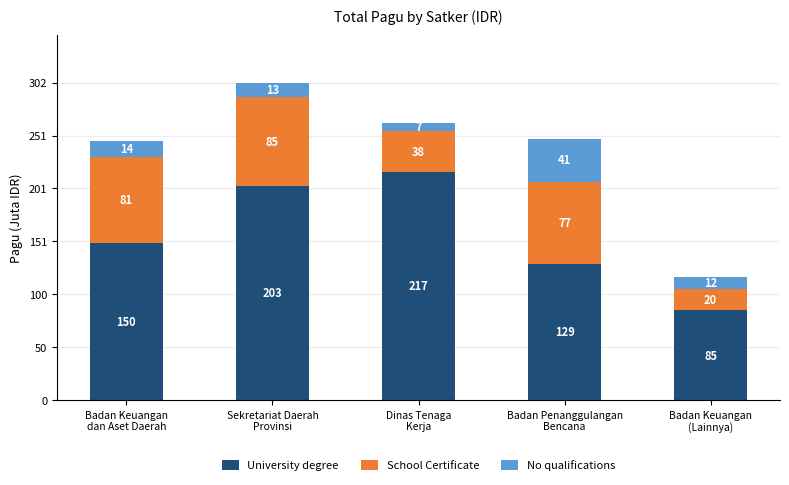

True or false: No qualifications has a value of 12493128 at Dinas Tenaga
Kerja.

False